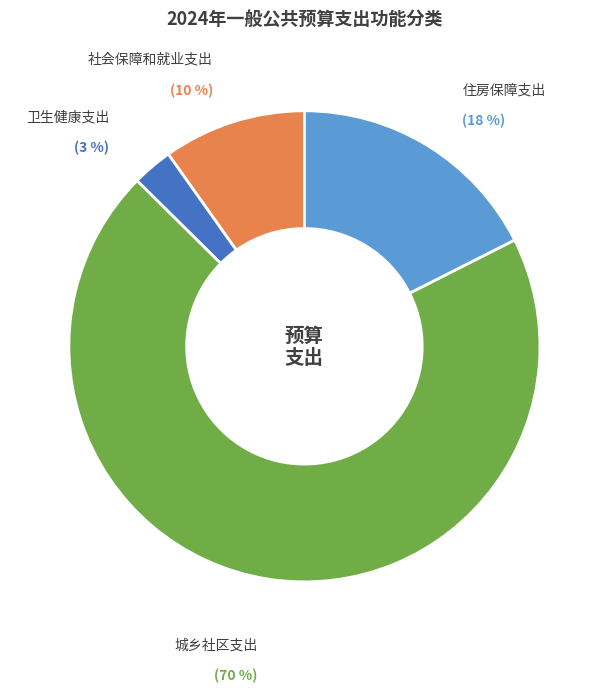

To the nearest percent, what is the average slice percentage?

25%